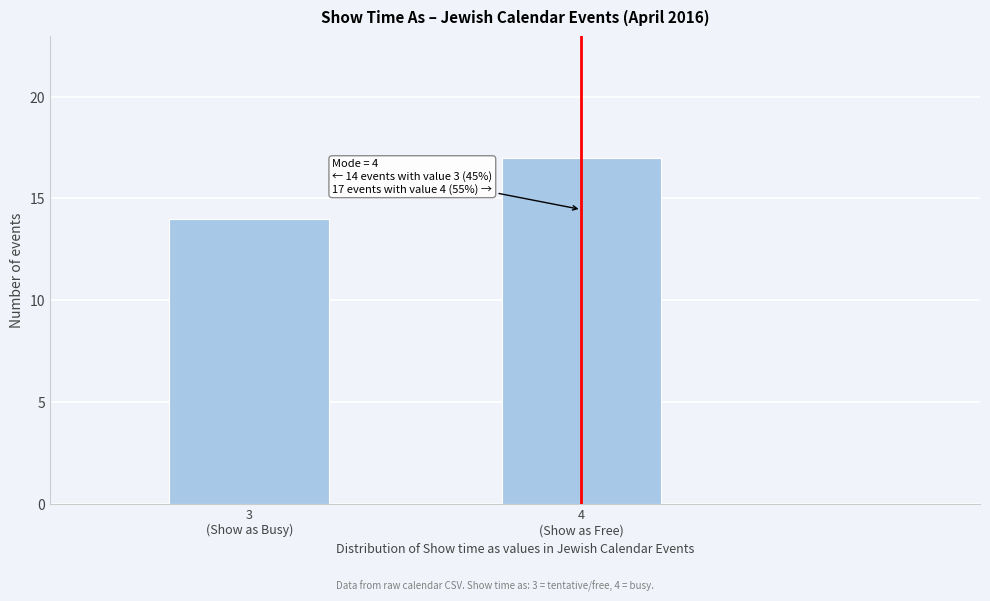

Reading left to right, list all the values displayed in this chart.

14	17